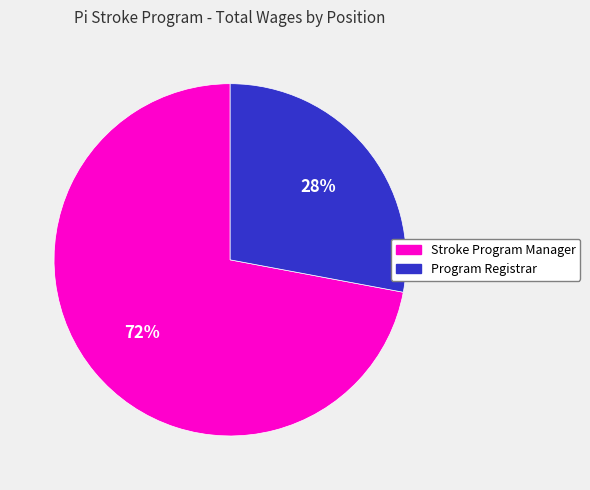

To the nearest percent, what is the difference between the largest and smallest slice percentages?

44%